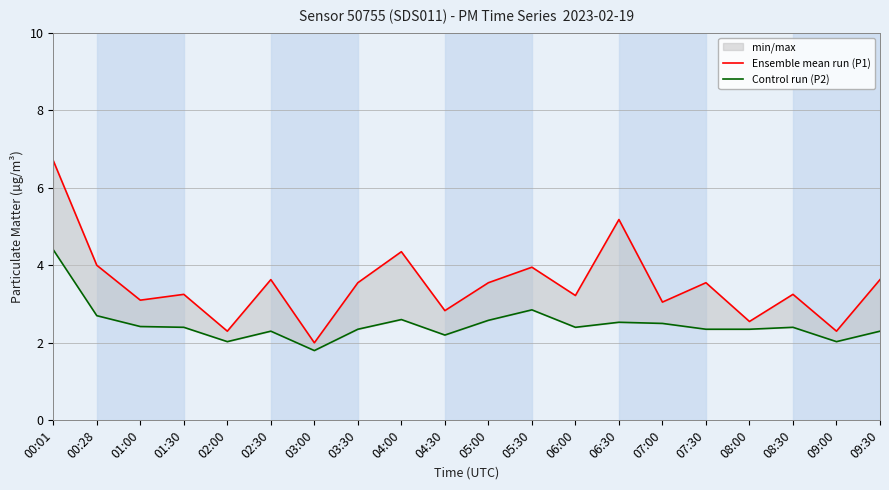

List the series in order of their overall mean, lowest first.

Control run (P2), Ensemble mean run (P1)